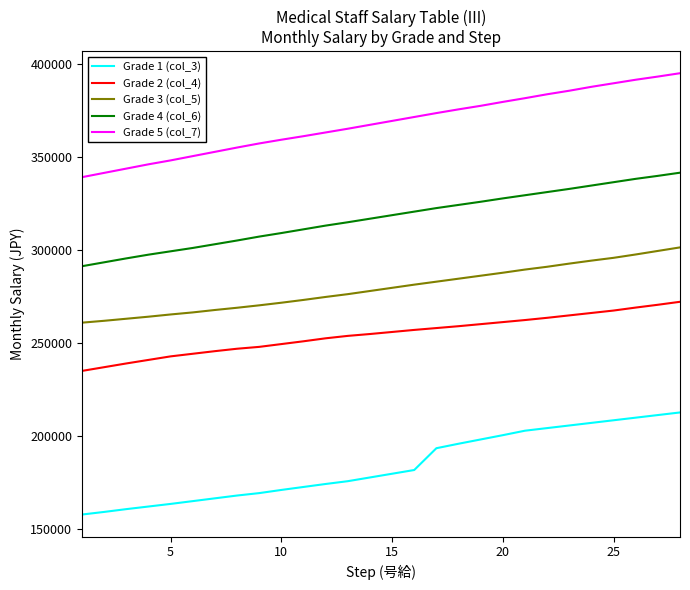

What is the difference between the maximum and minimum values in the Grade 5 (col_7) series?

55800